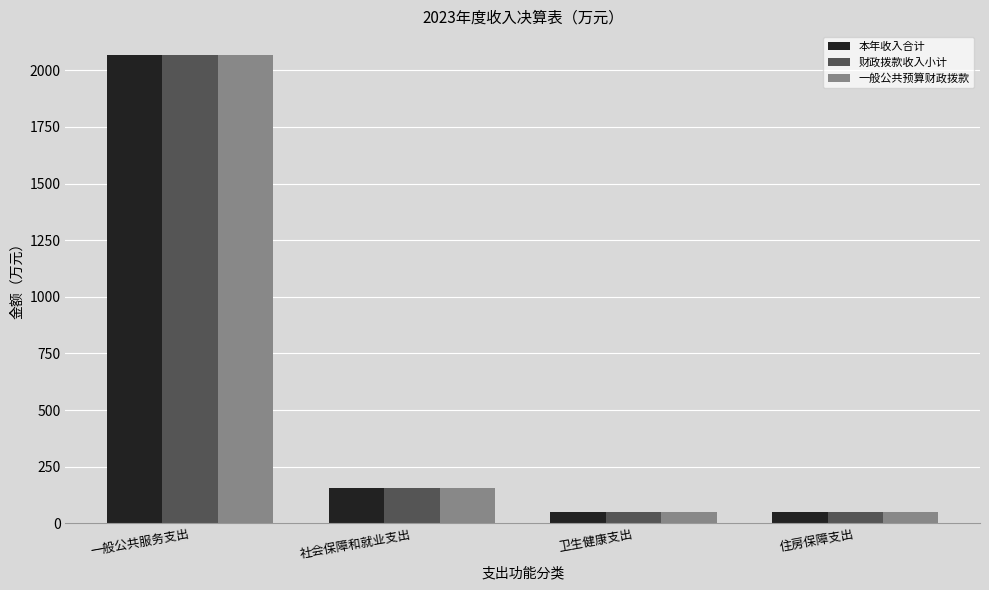

What is the sum of all 一般公共预算财政拨款 values?

2322.9